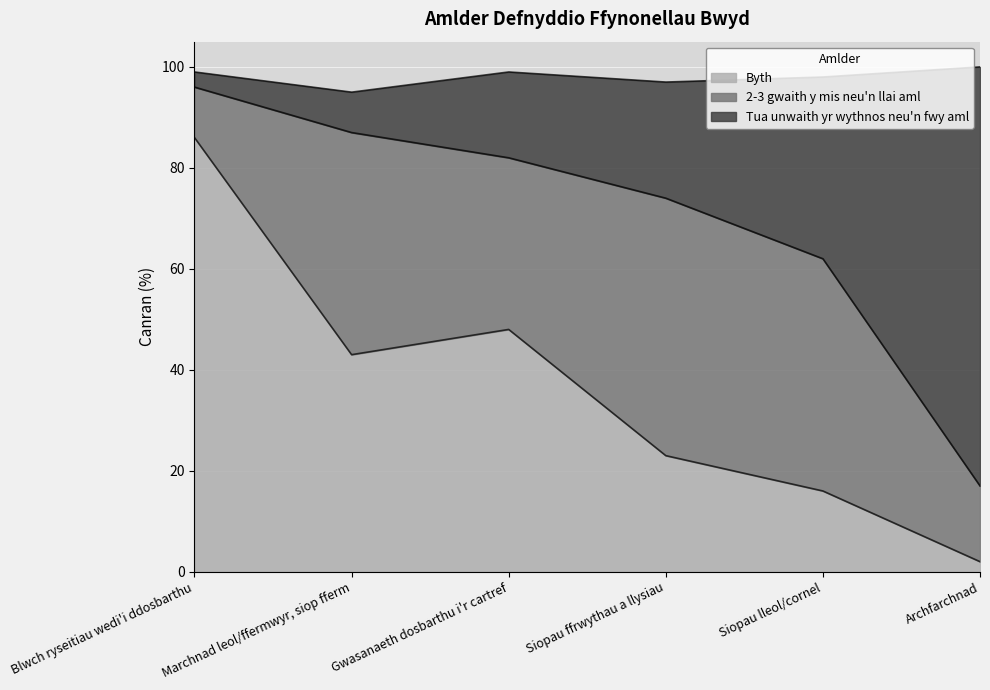

What is the total value across all series at Marchnad leol/ffermwyr, siop fferm?

95